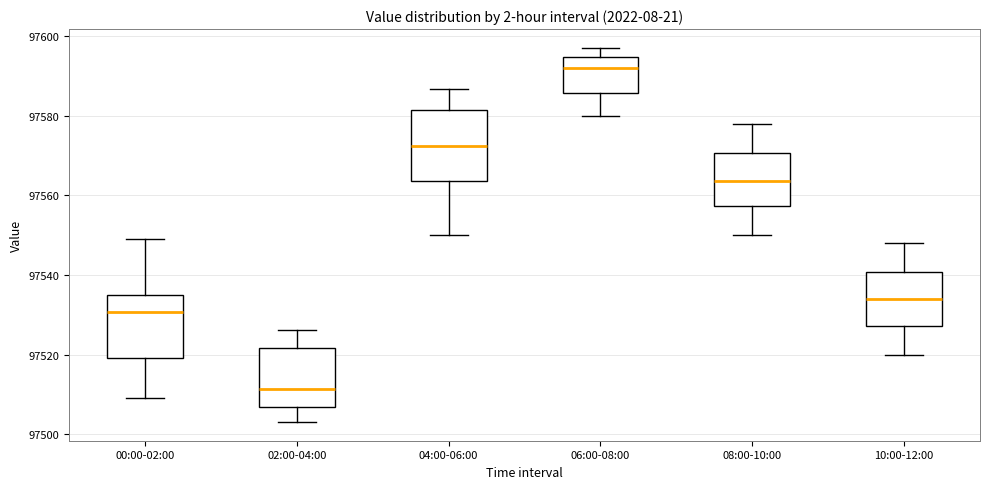

Which box's median line is the lowest?

02:00-04:00